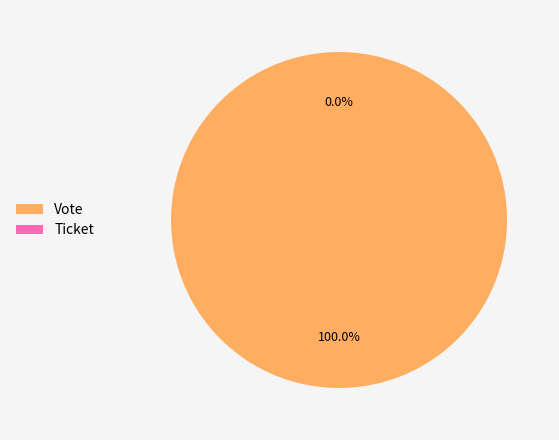

Do Ticket and Vote together represent more than half of the pie?

Yes